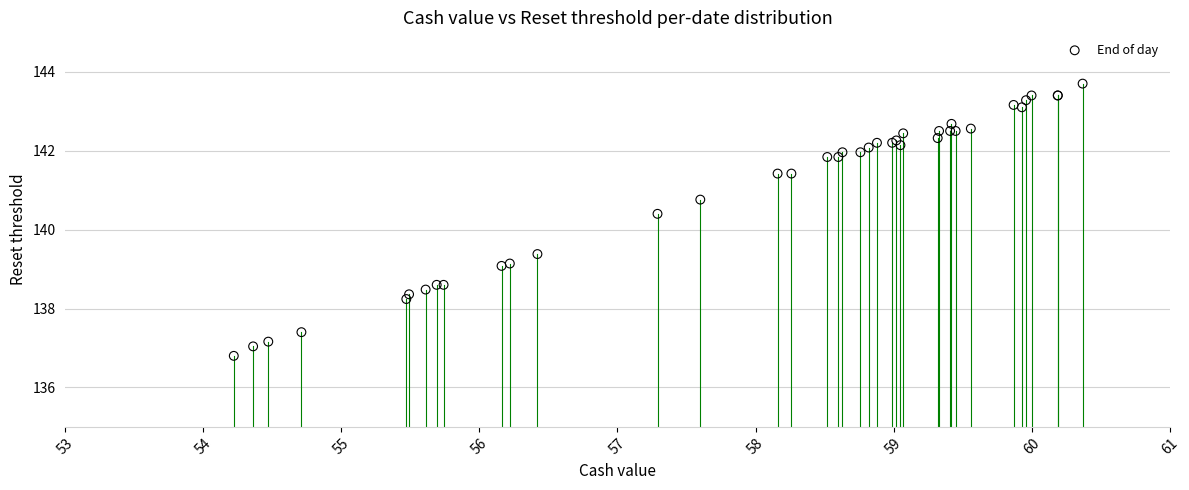

What Y value in the scatter plot is closest to 140?

140.4